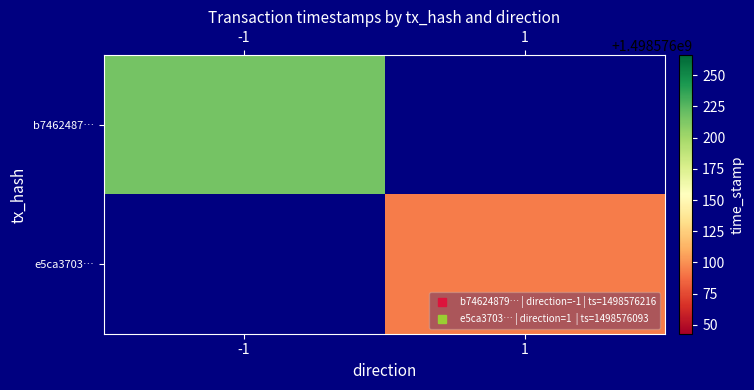

What is the difference between the b74624879cba4c99a01d43af3e850f4a2cdb7b5 values at time_stamp and direction?

1498576217